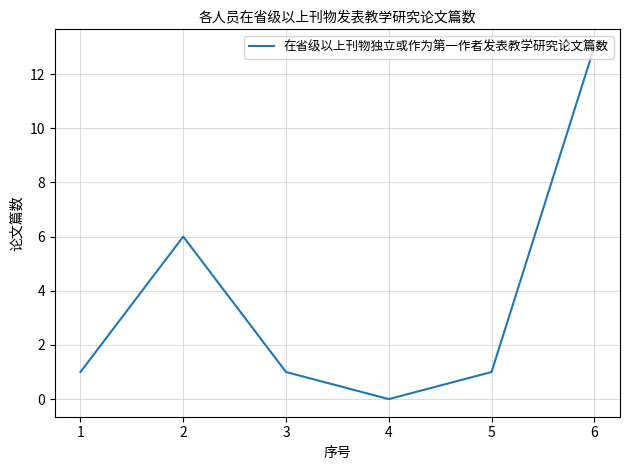

At which category does the data reach its first local valley?

4